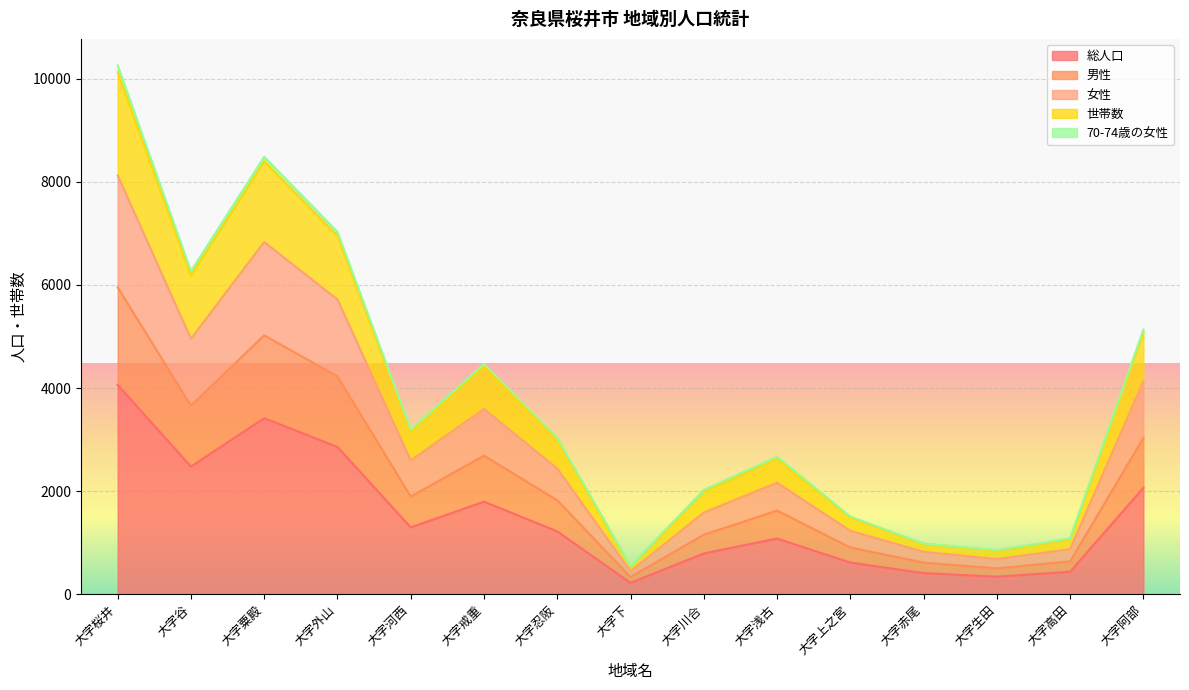

What is the lowest value of the 総人口 series?

223